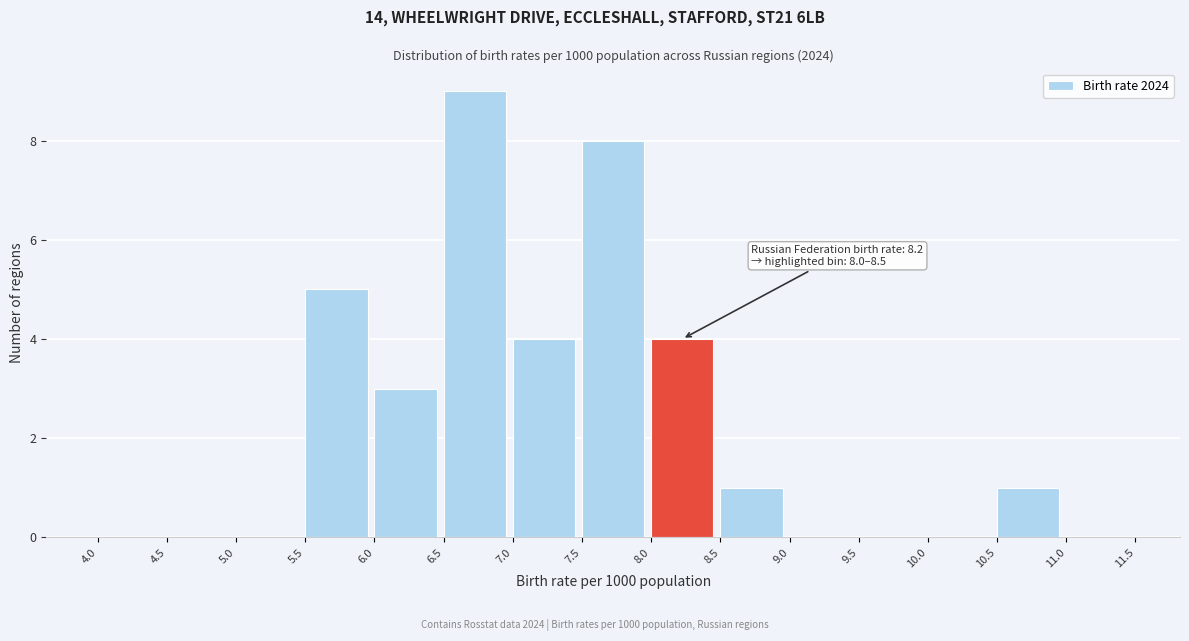

Over which range of the x-axis is the bar tallest?

6.5 to 7.0